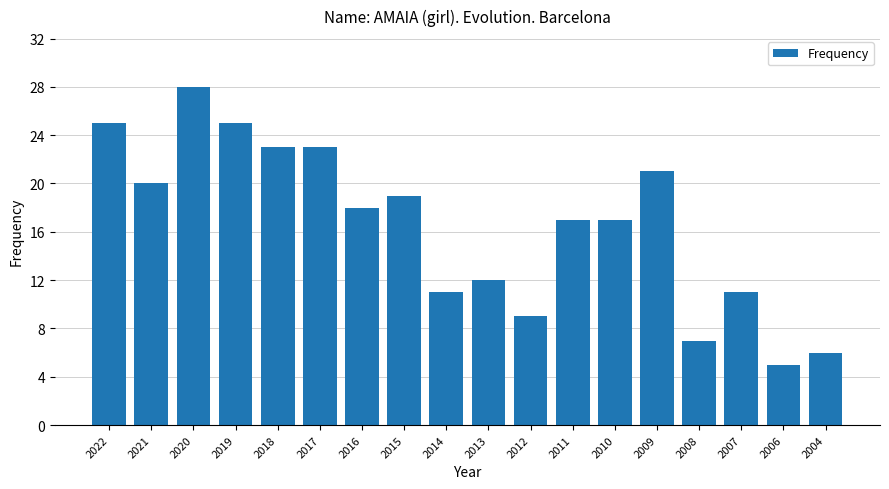

Are the bars grouped side by side (vs. stacked)?

No